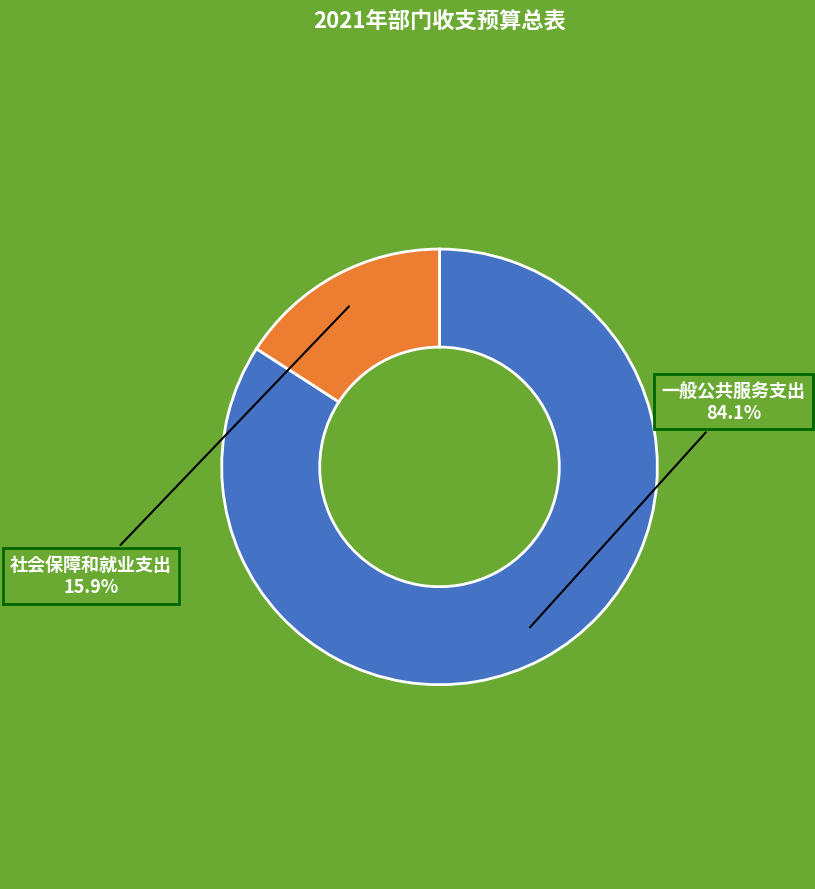

How many segments does this pie chart have?

2